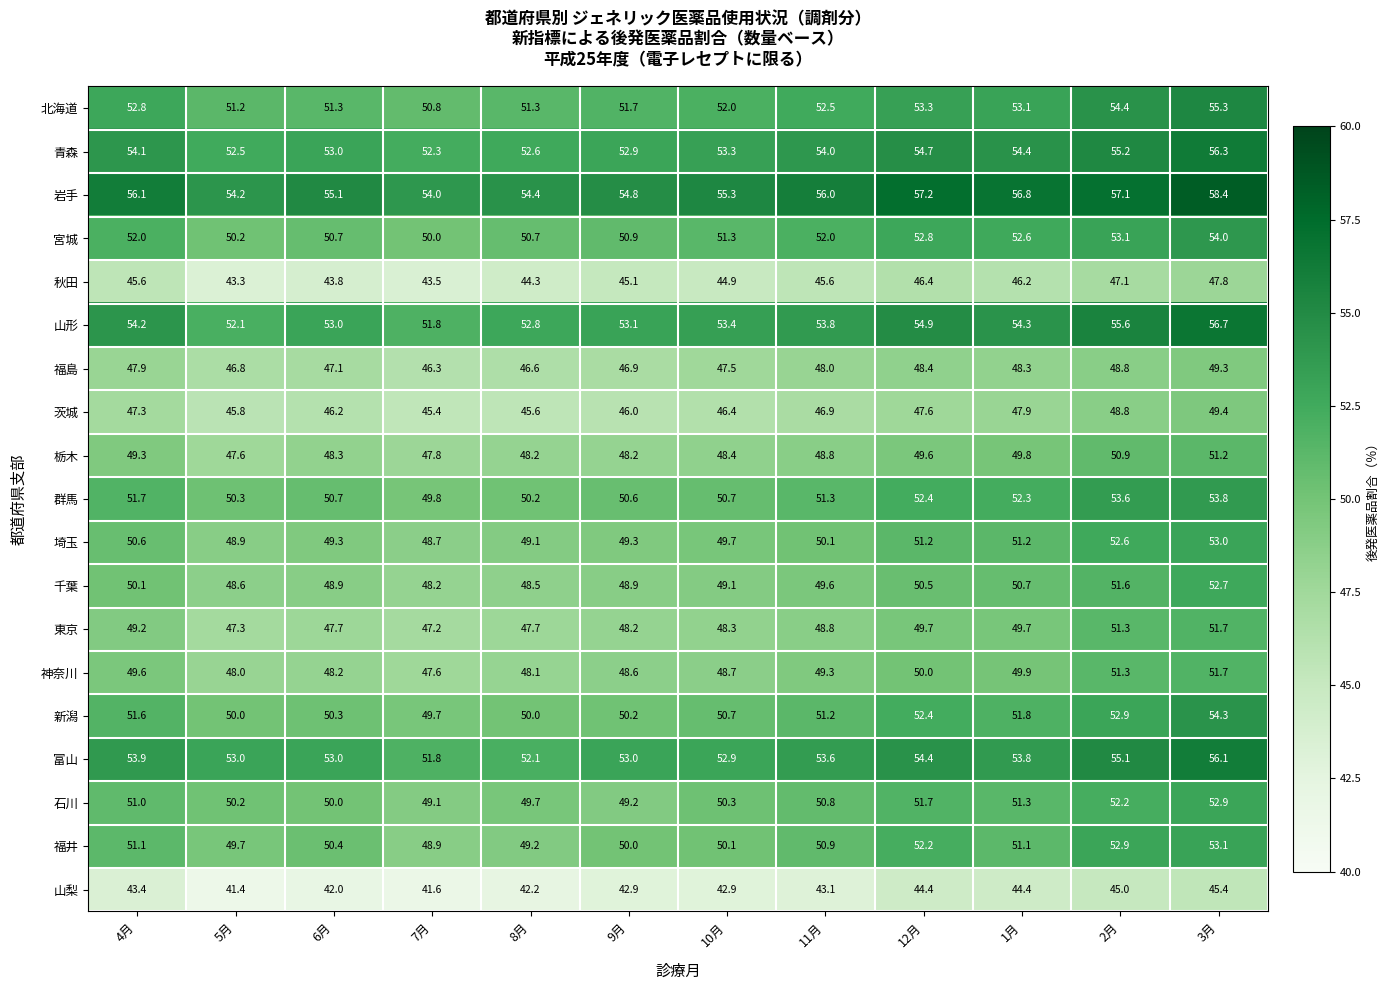

What is the difference between the maximum and second lowest values in the 山梨 series?

3.8